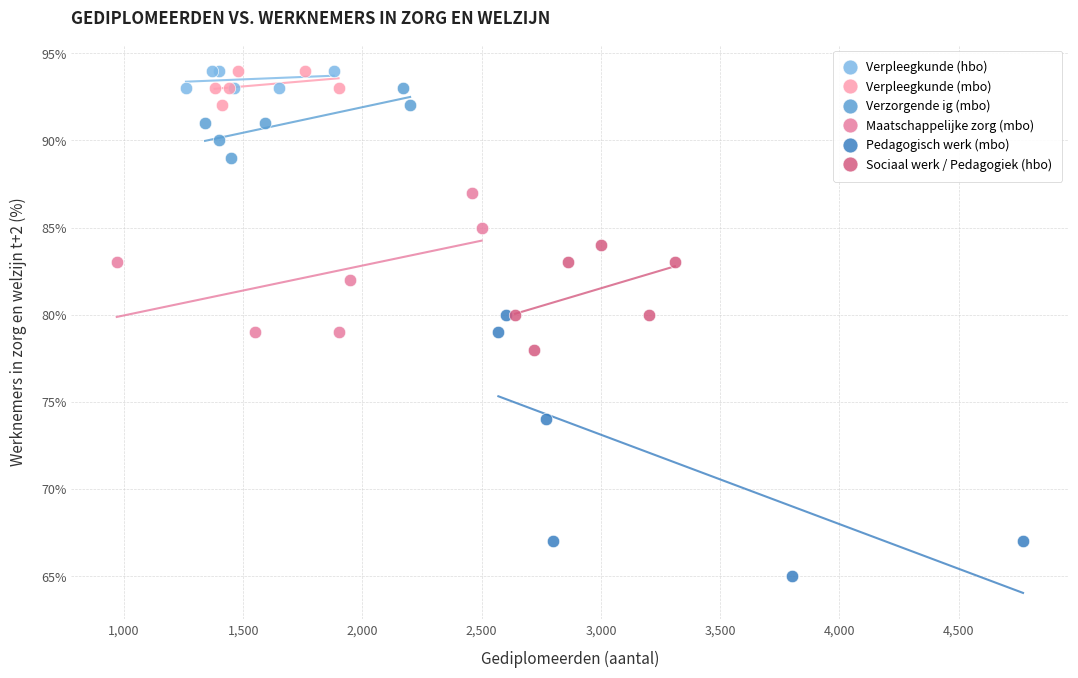

Which series has the widest spread of Y values?

Pedagogisch werk (mbo)